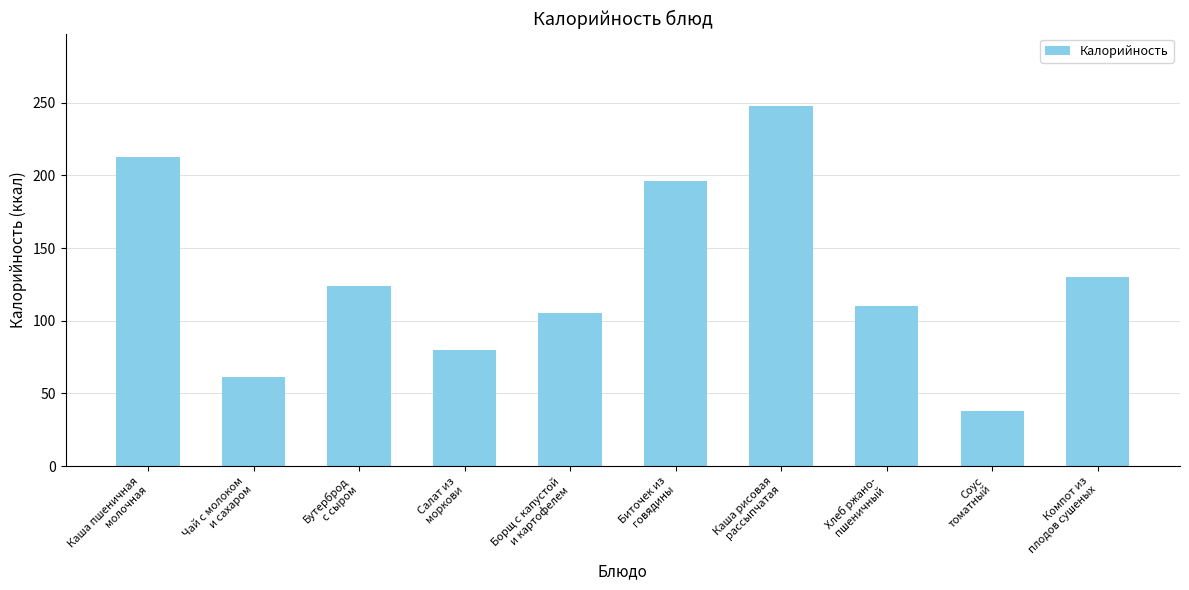

What is the label of the 10th bar from the right?

Каша пшеничная
молочная